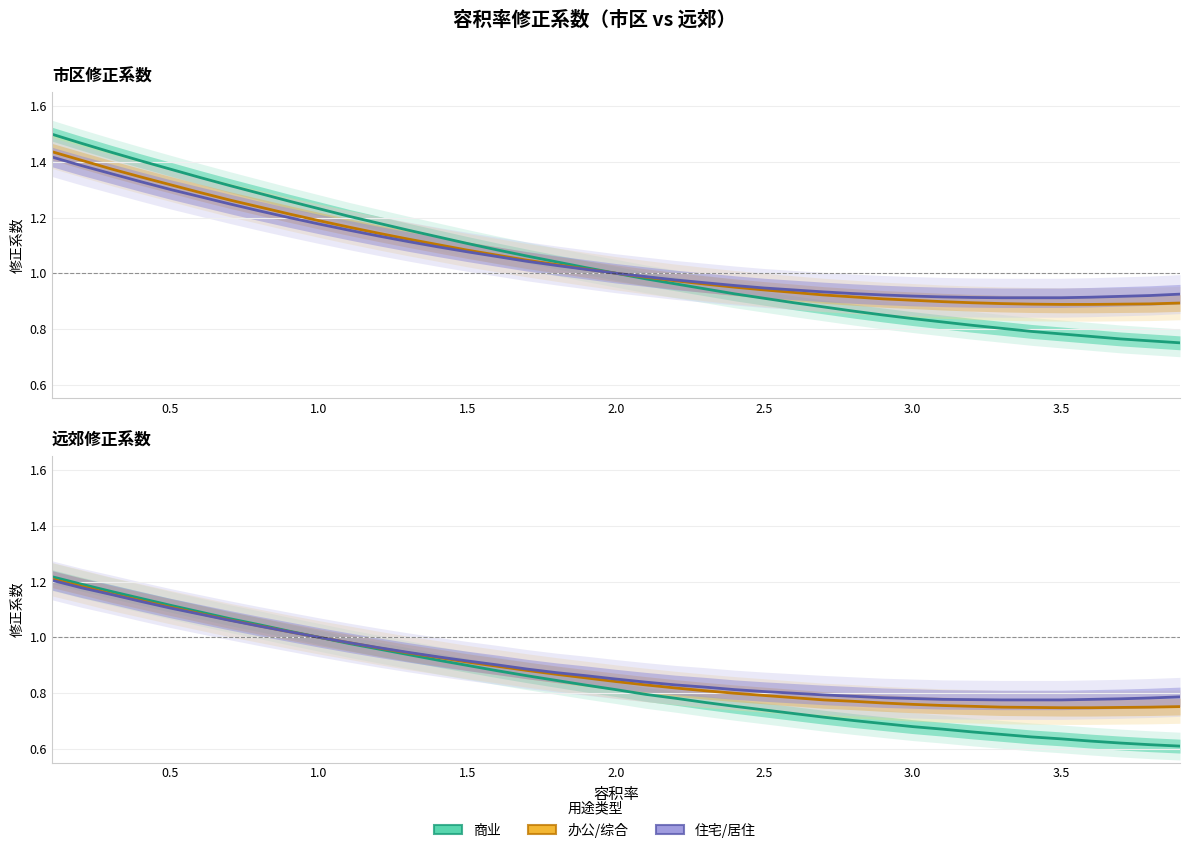

How many data points does each series have?

39